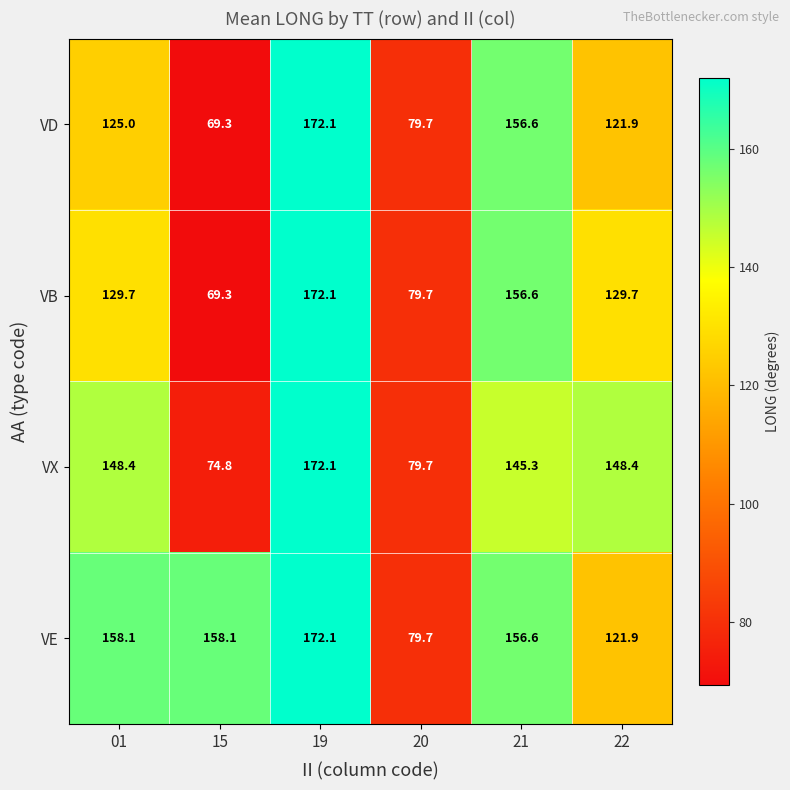

Reading left to right, transcribe all the data shown in this chart.

VD: 125.0	69.3	172.1	79.7	156.6	121.9
VB: 129.7	69.3	172.1	79.7	156.6	129.7
VX: 148.4	74.8	172.1	79.7	145.3	148.4
VE: 158.1	158.1	172.1	79.7	156.6	121.9